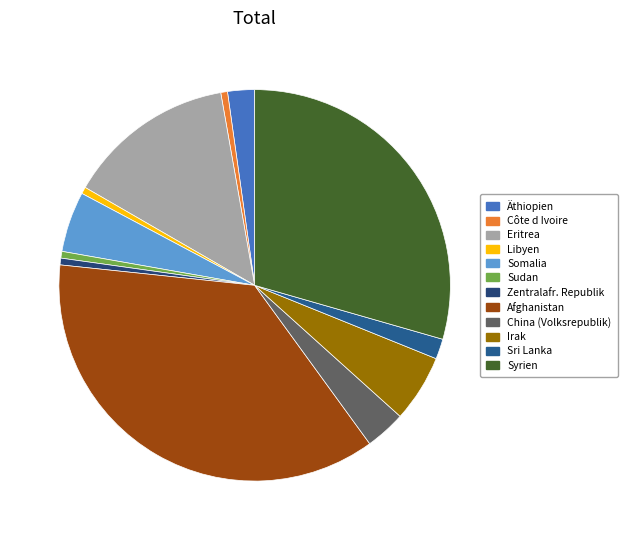

How many segments does this pie chart have?

12